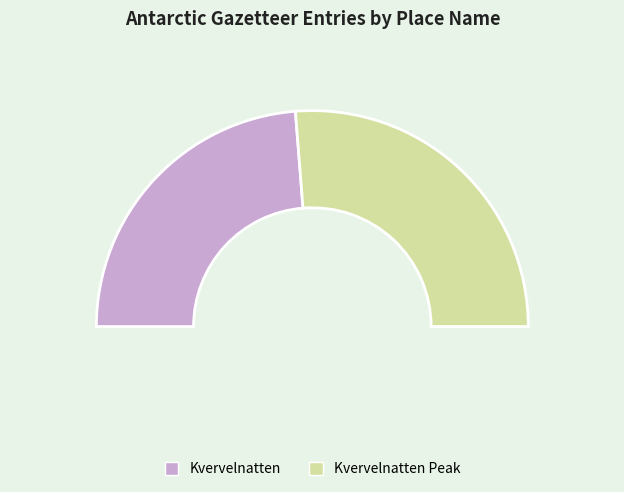

To the nearest percent, what is the combined percentage of Kvervelnatten and Kvervelnatten Peak?

100%